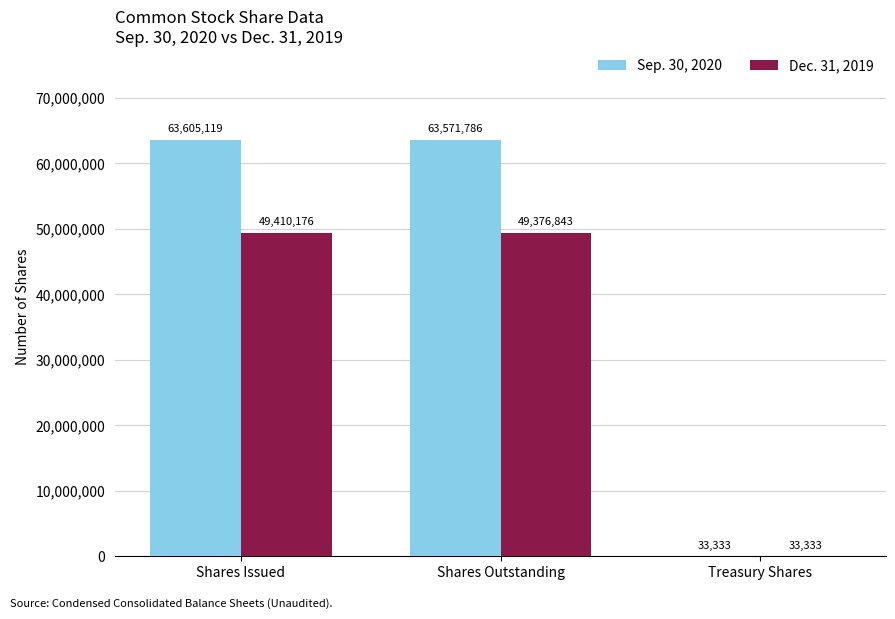

What is the total value across all series at Shares Outstanding?

112948629